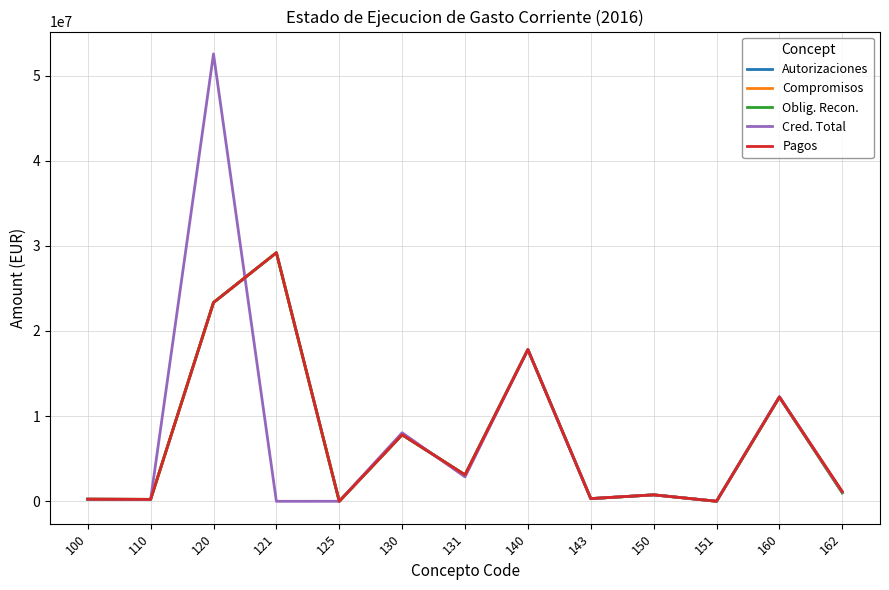

At which category does the chart reach its peak across all series?

120